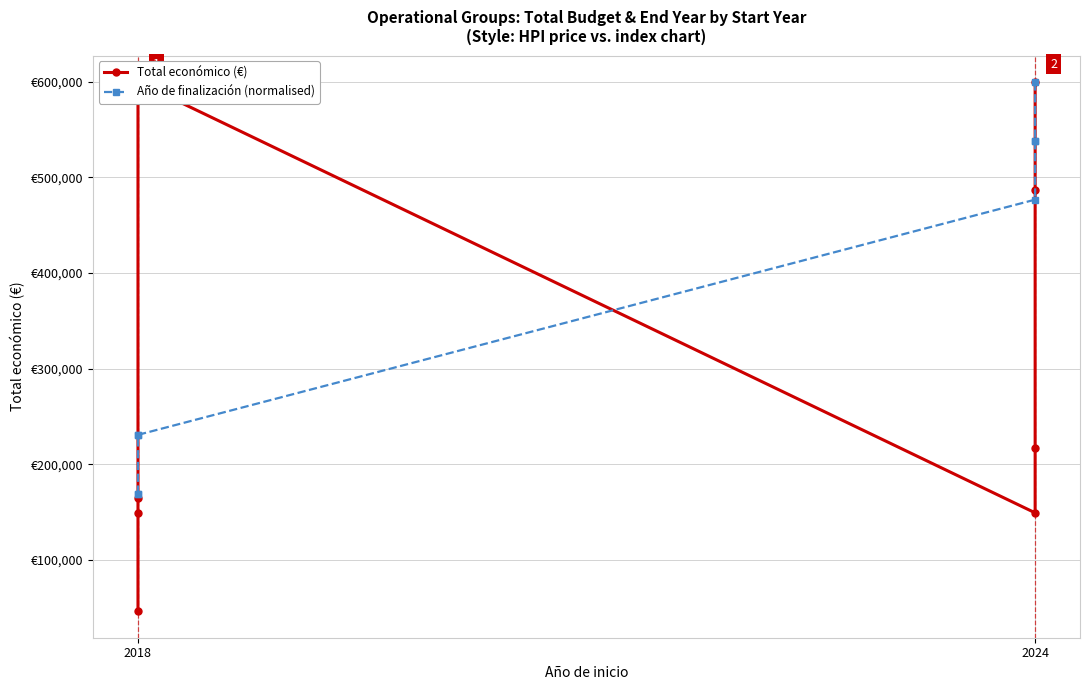

Is it true that Año de finalización (normalised) equals 50903.3 at 2018?

False